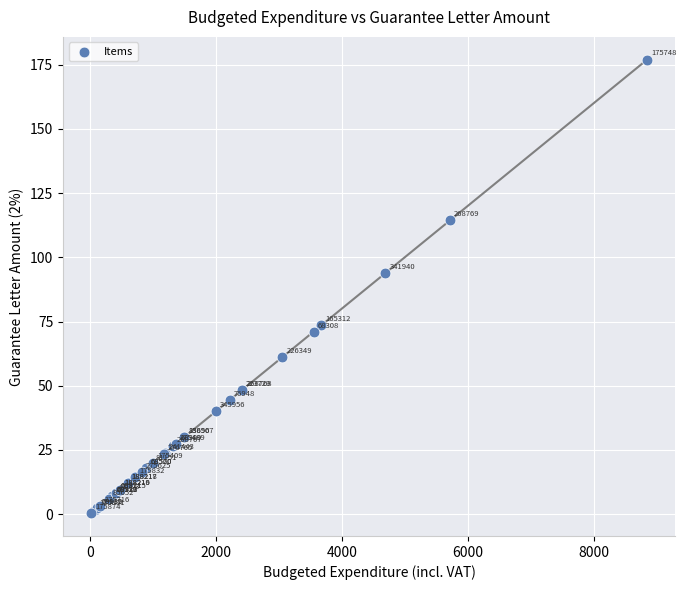

What Y value in the scatter plot is closest to 88?

93.8